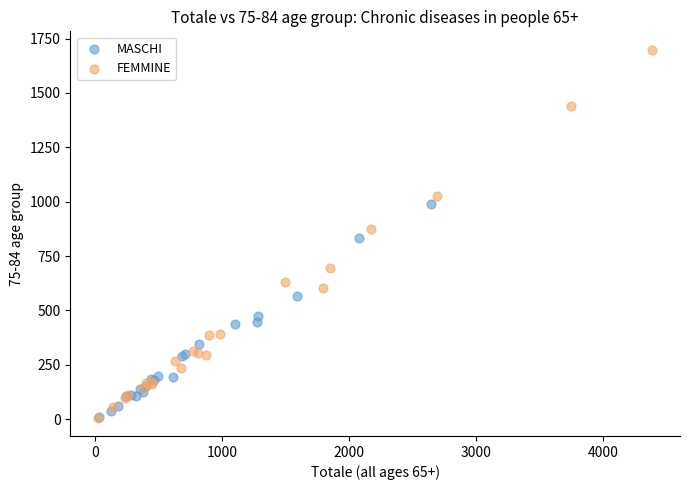

Which series contains the highest Y value?

FEMMINE